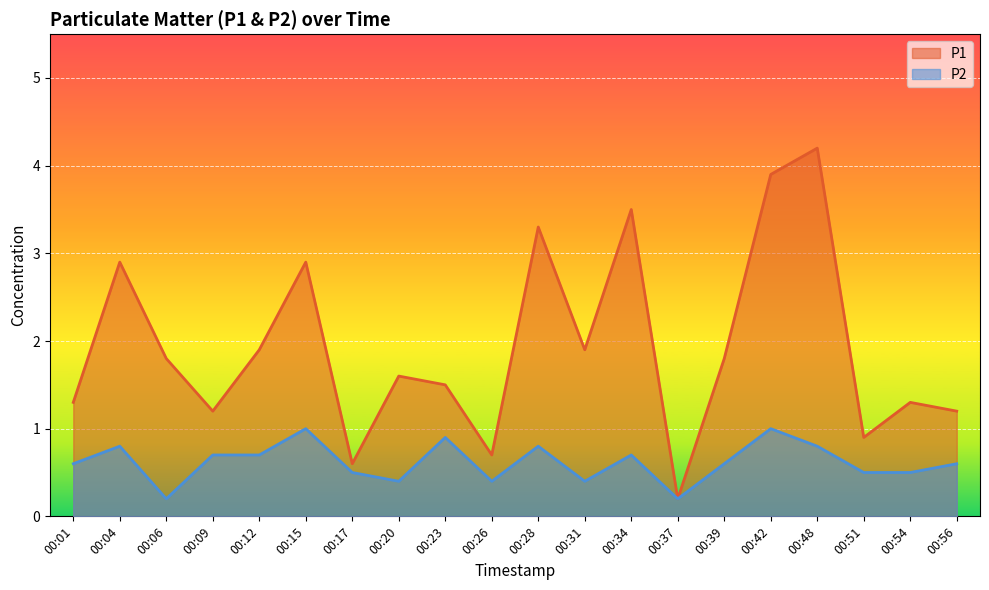

How many categories are shown in the chart?

20